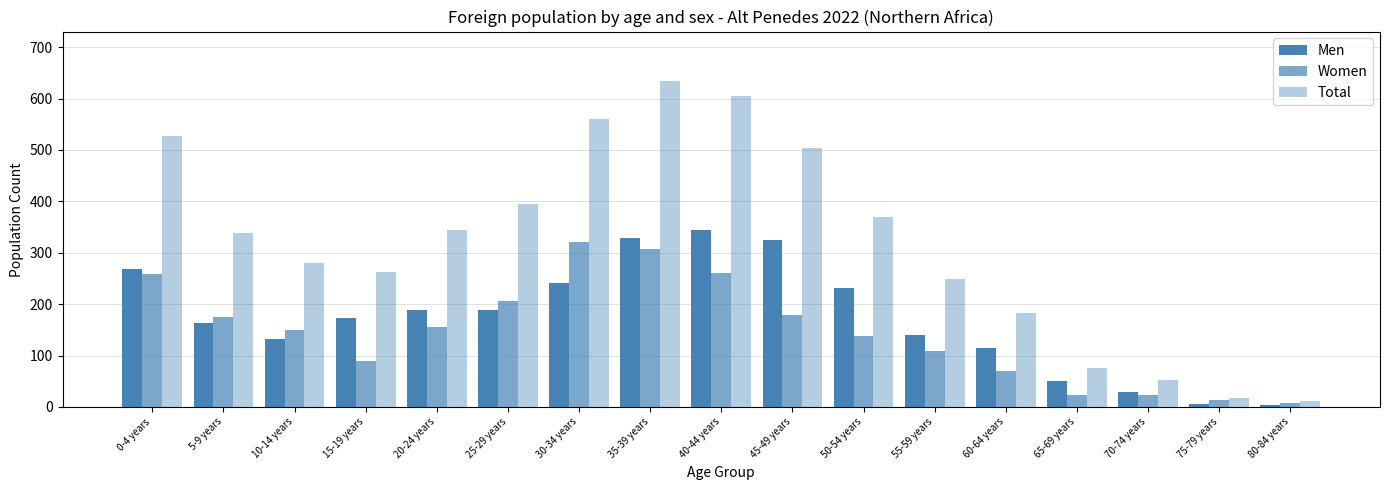

How many groups of bars are there?

17